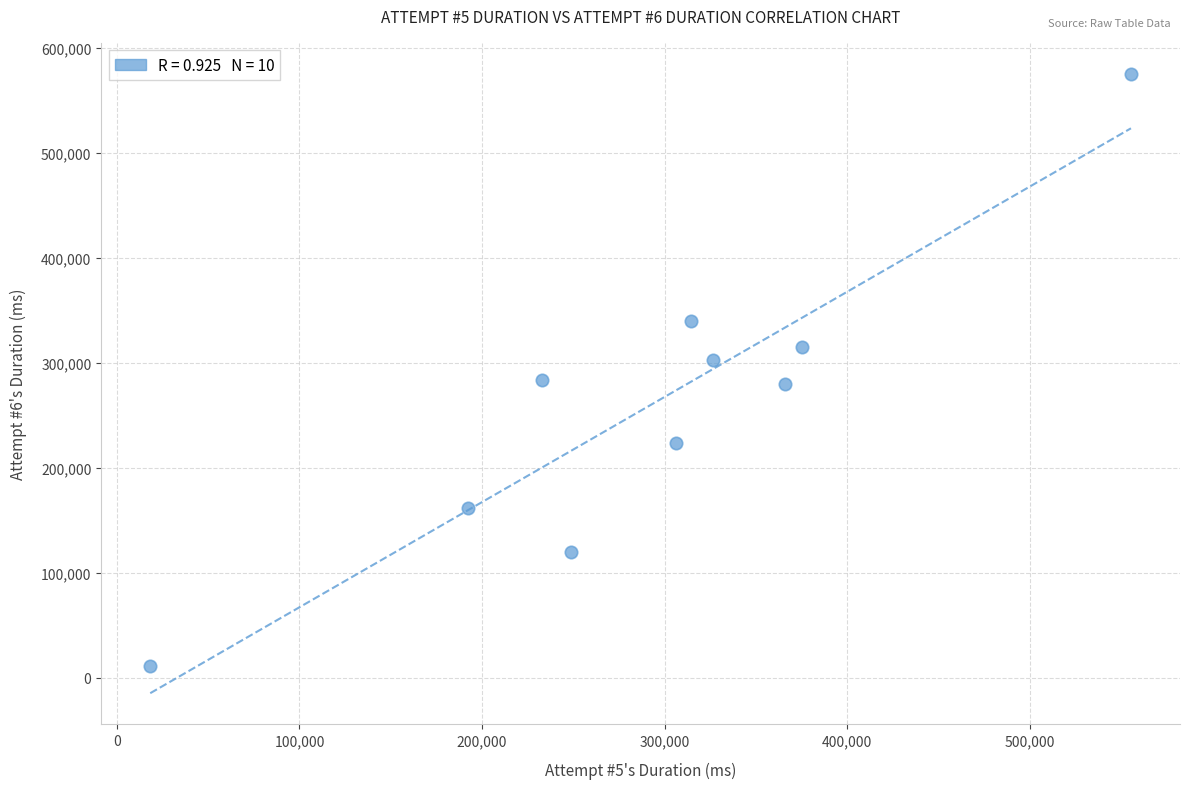

What is the average Y value?

261019